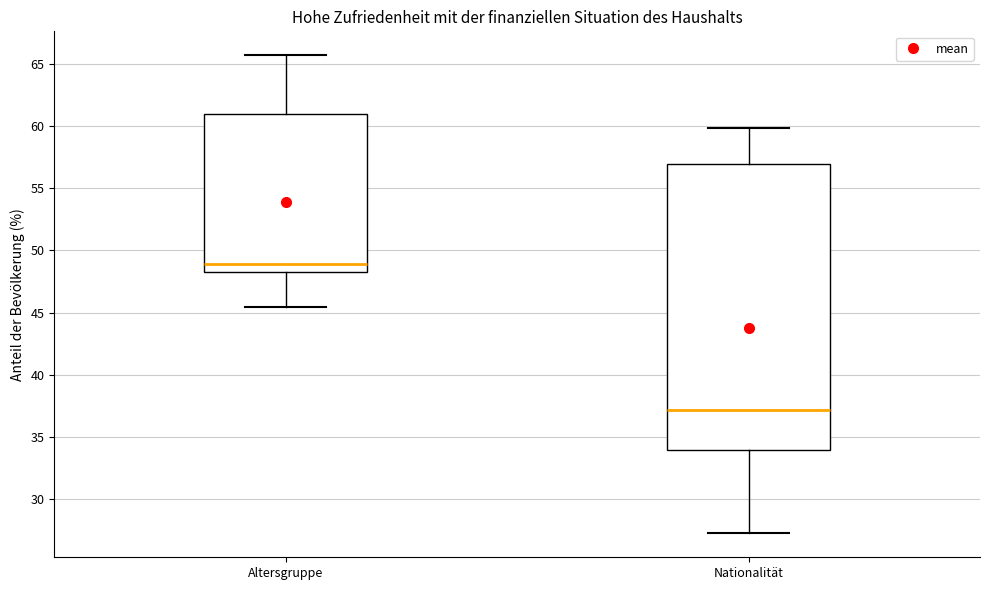

Which box has the lowest median line?

Nationalität